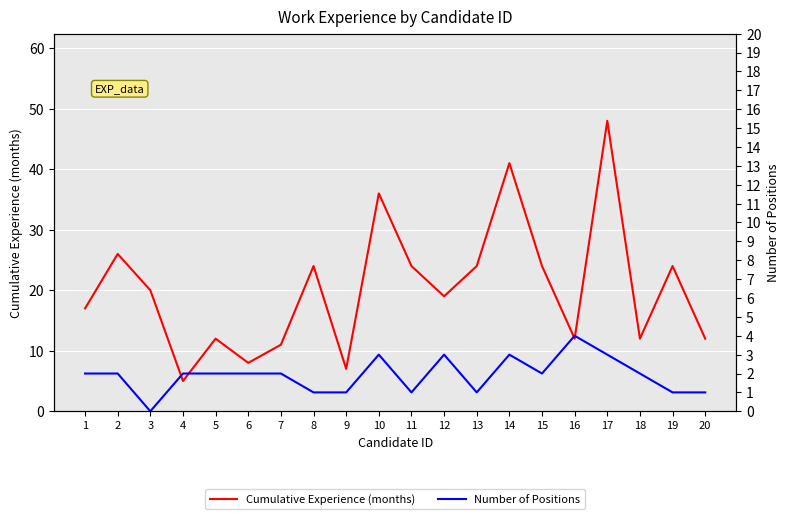

Reading left to right, what are all the values shown in this chart?

Cumulative Experience (months): 1=17	2=26	3=20	4=5	5=12	6=8	7=11	8=24	9=7	10=36	11=24	12=19	13=24	14=41	15=24	16=12	17=48	18=12	19=24	20=12
Number of Positions: 1=2	2=2	3=0	4=2	5=2	6=2	7=2	8=1	9=1	10=3	11=1	12=3	13=1	14=3	15=2	16=4	17=3	18=2	19=1	20=1